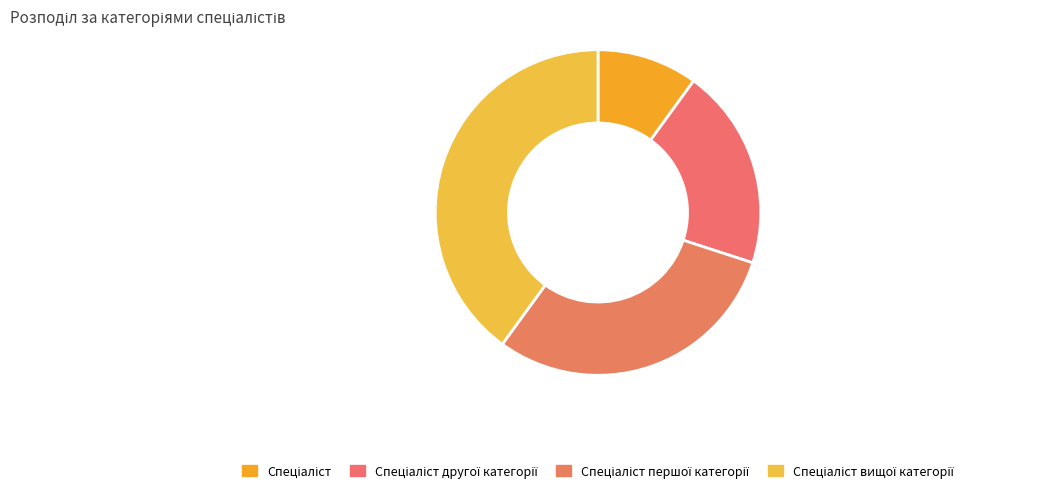

To the nearest percent, what percentage of the pie is Спеціаліст вищої категорії?

40%